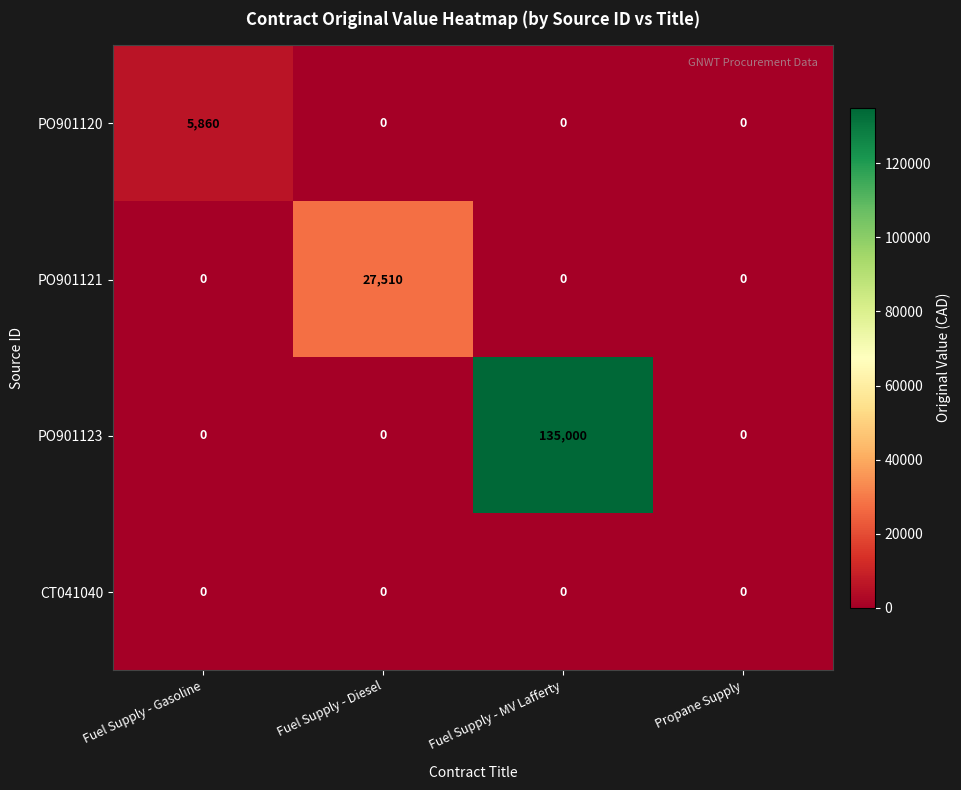

Reading left to right, list all the values displayed in this chart.

PO901120: 5860	0	0	0
PO901121: 0	27510	0	0
PO901123: 0	0	135000	0
CT041040: 0	0	0	0